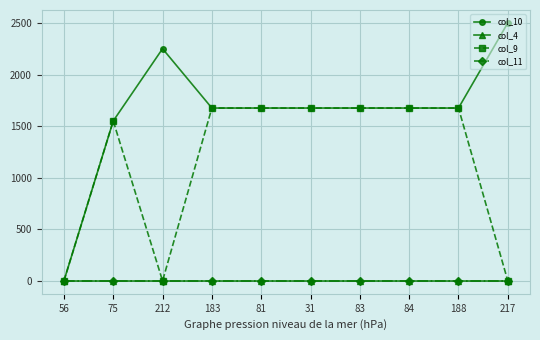

What is the sum of the col_9 values at 75 and 83?

3225